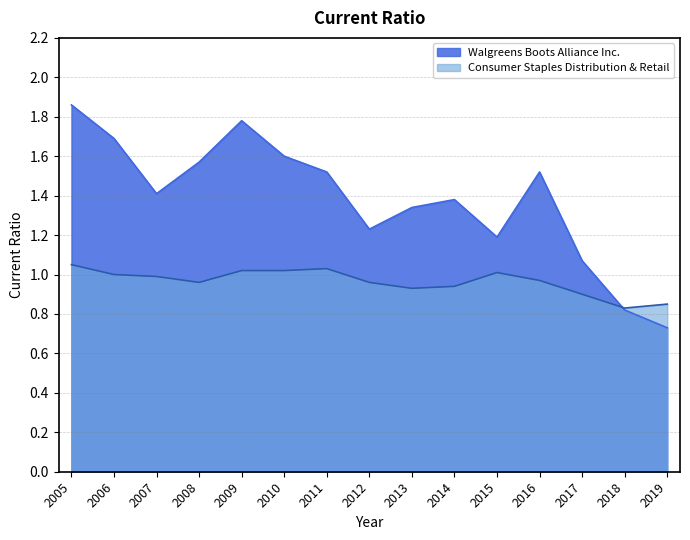

How many data points in Walgreens Boots Alliance Inc. are less than 1?

2